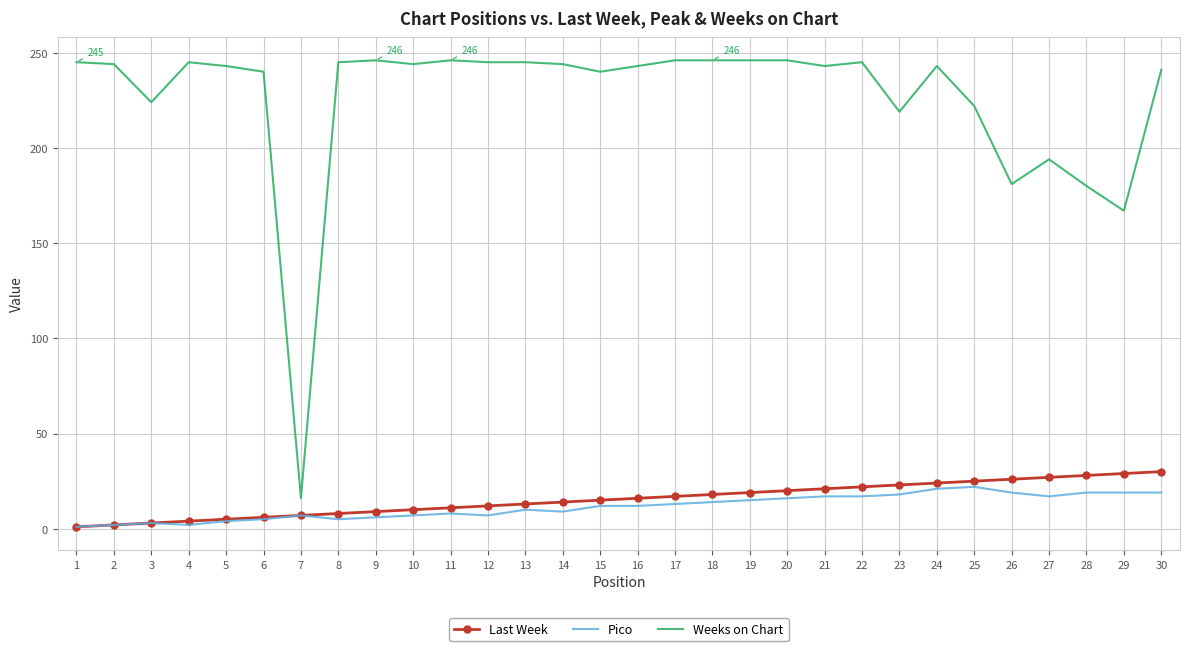

Which series has the largest total across all categories?

Weeks on Chart